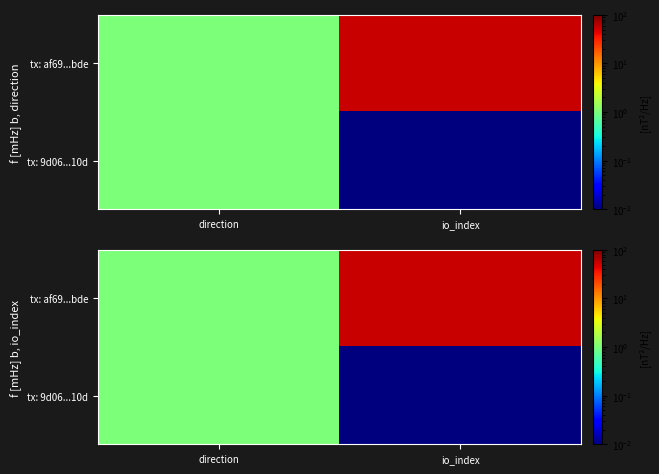

Is the value of tx: af69...bde at direction greater than the value of tx: 9d06...10d at direction?

No